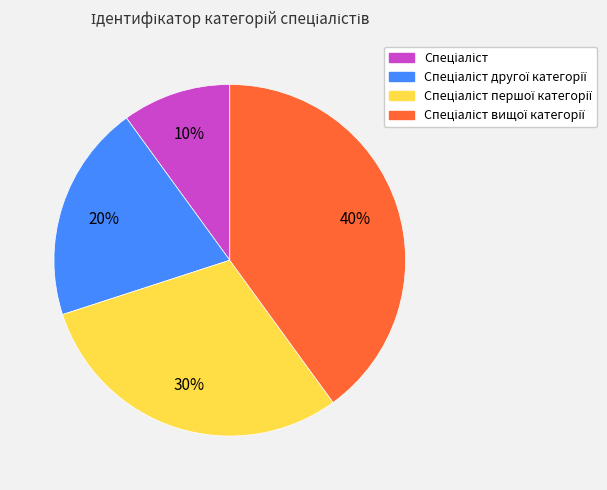

Count the number of slices in the pie.

4